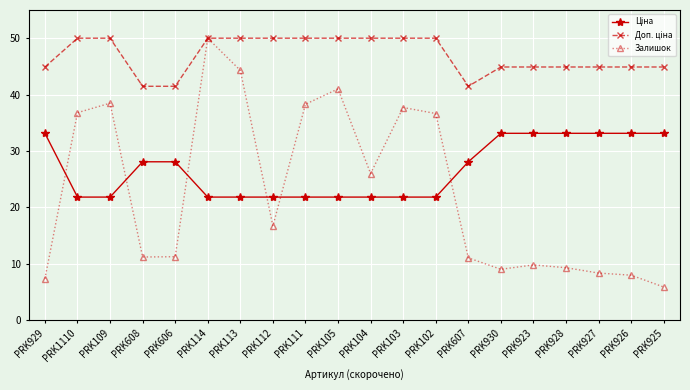

Which series has the largest range (max minus min)?

Залишок